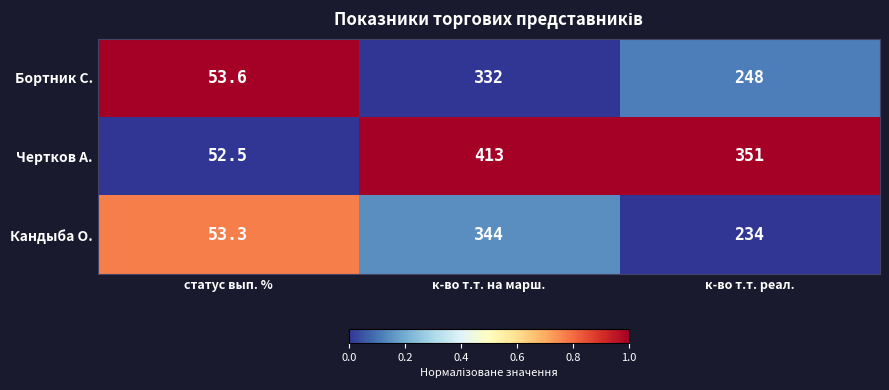

Where does the Бортник С. series first go above 248?

к-во т.т. на марш.